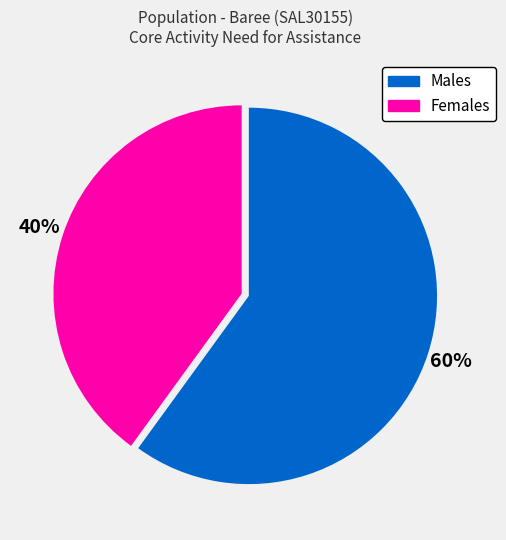

True or false: Males accounts for 60% of the total.

True